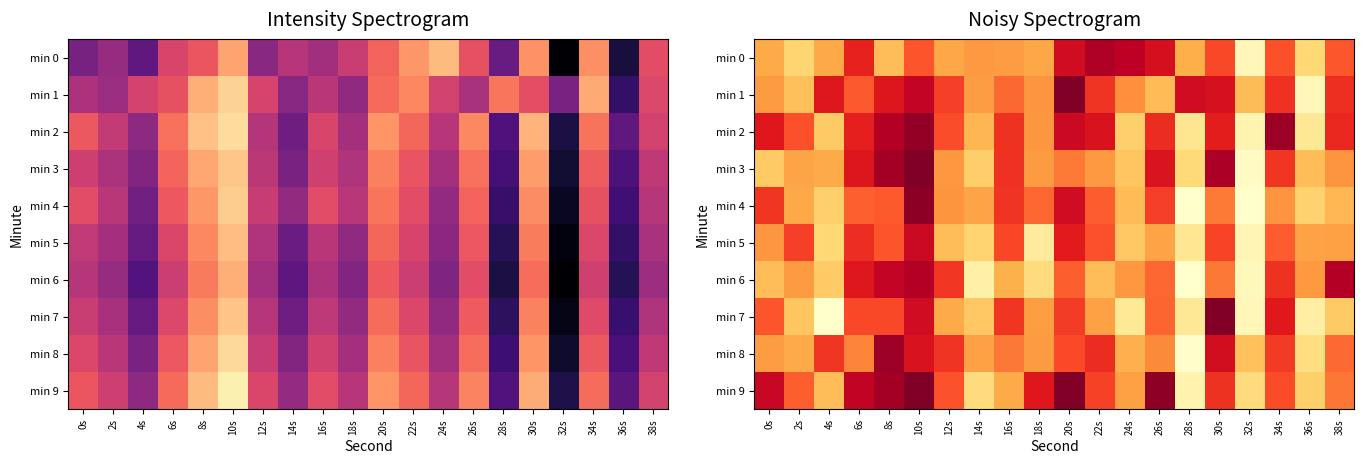

Rank the series by their maximum value, from lowest to highest.

min 5, min 6, min 0, min 8, min 2, min 4, min 3, min 7, min 1, min 9